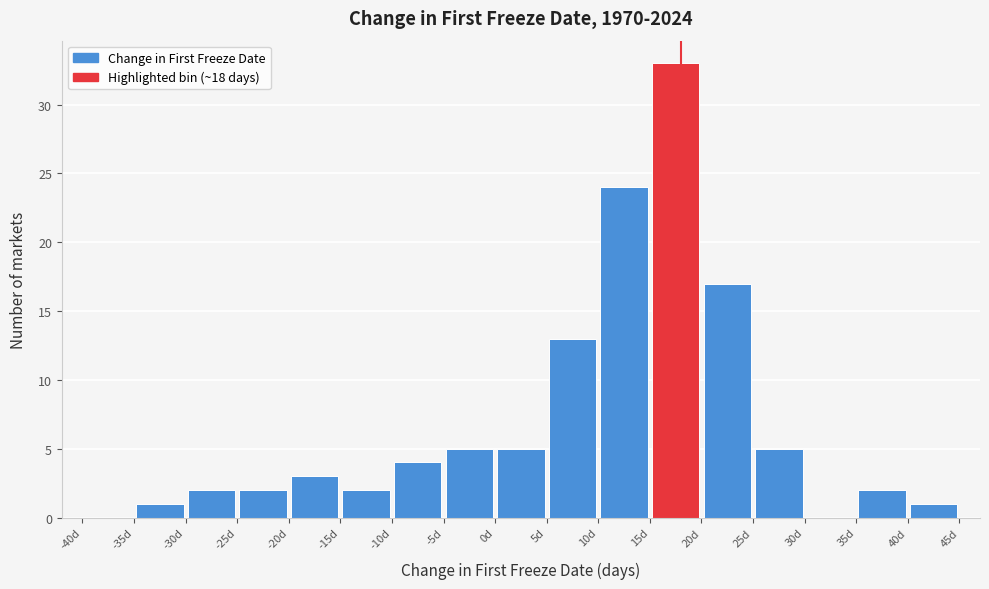

Reading left to right, transcribe this chart: for each bar, give the range it covers on the x-axis and its height. The values are not printed on the chart, so give them approximately, as read against the axis.

-40 to -35: 0
-35 to -30: 1
-30 to -25: 2
-25 to -20: 2
-20 to -15: 3
-15 to -10: 2
-10 to -5: 4
-5 to 0: 5
0 to 5: 5
5 to 10: 13
10 to 15: 24
15 to 20: 33
20 to 25: 17
25 to 30: 5
30 to 35: 0
35 to 40: 2
40 to 45: 1